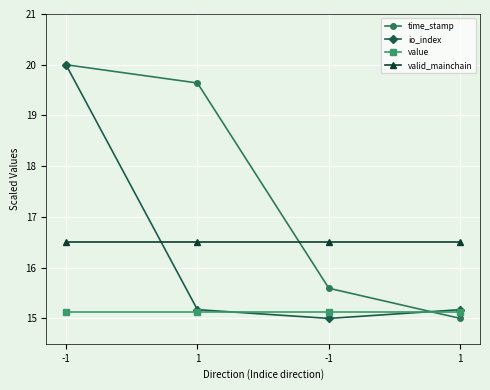

What is the total value across all series at -1?

71.6